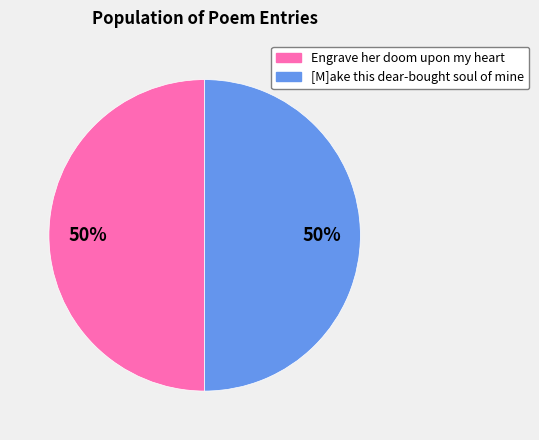

What is the ratio of the value at Engrave her doom upon my heart to the value at [M]ake this dear-bought soul of mine?

1.0